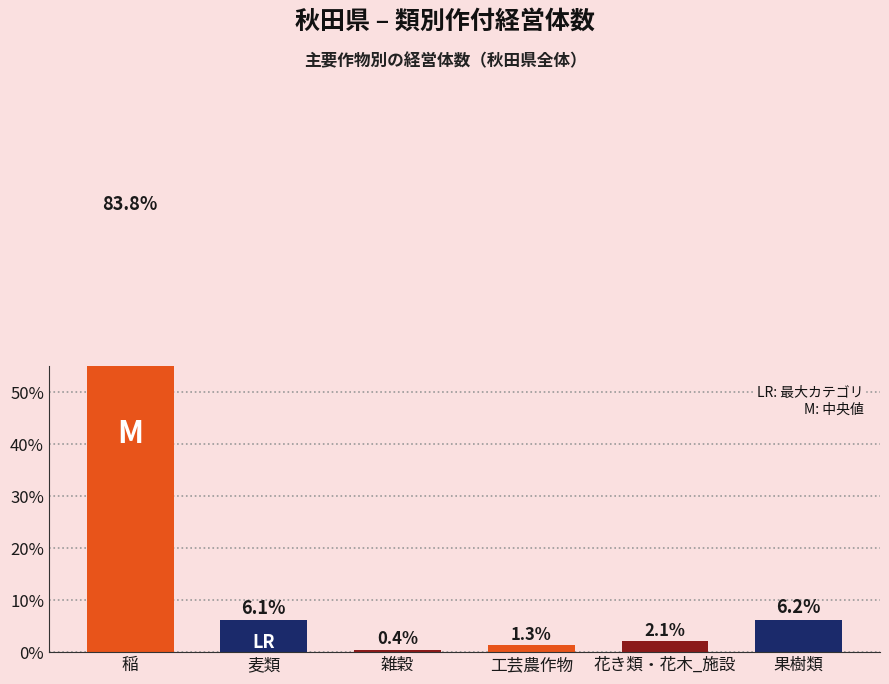

What is the ratio of the value at 花き類・花木_施設 to the value at 果樹類?

0.3